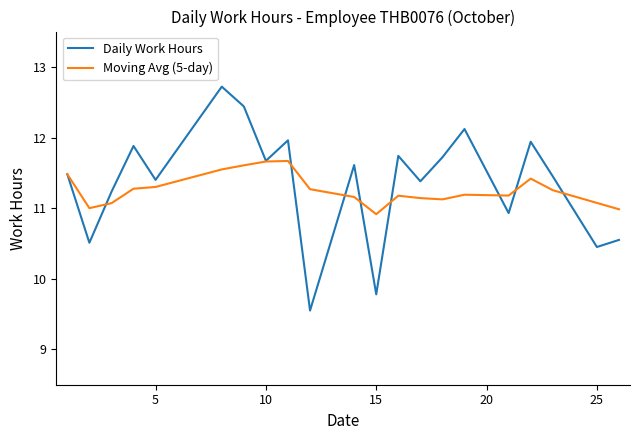

Which series has the largest range (max minus min)?

Daily Work Hours